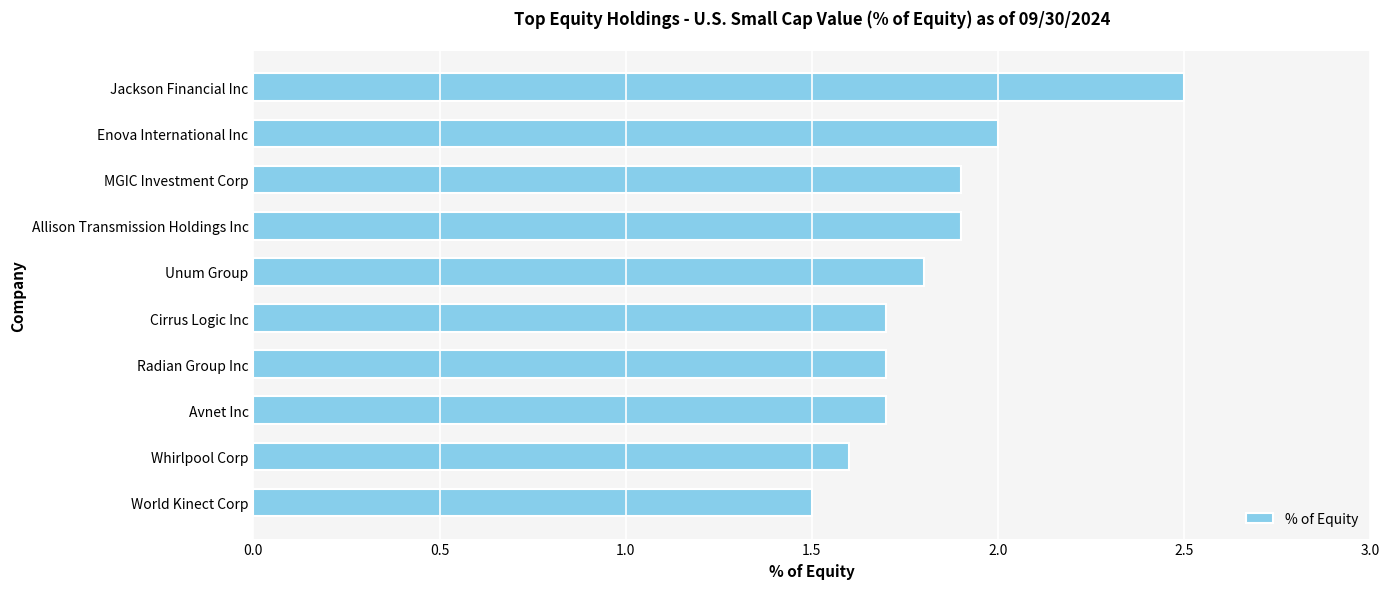

Reading top to bottom, list all the values displayed in this chart.

Jackson Financial Inc=2.5	Enova International Inc=2.0	MGIC Investment Corp=1.9	Allison Transmission Holdings Inc=1.9	Unum Group=1.8	Cirrus Logic Inc=1.7	Radian Group Inc=1.7	Avnet Inc=1.7	Whirlpool Corp=1.6	World Kinect Corp=1.5